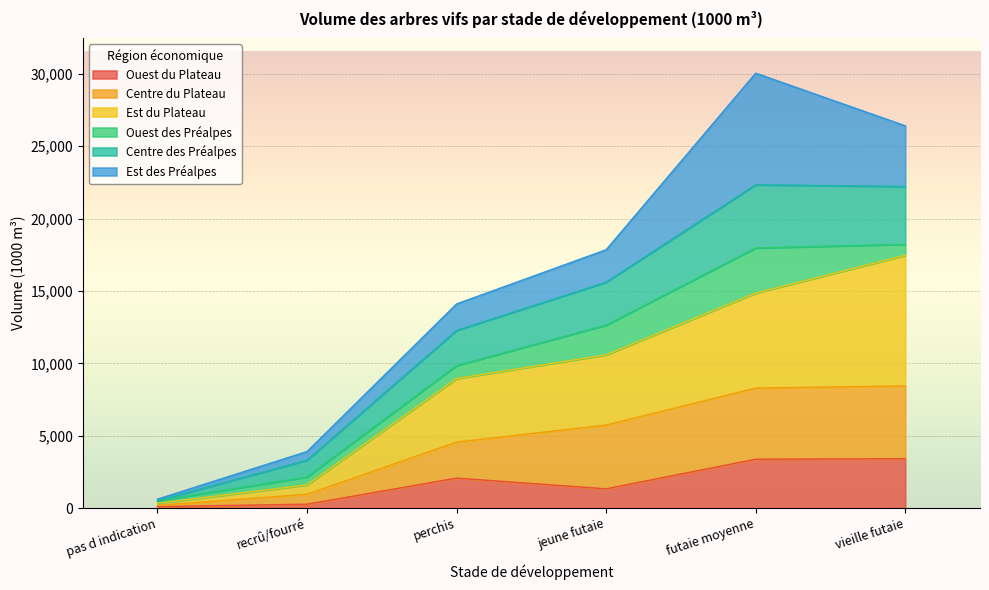

What is the maximum value for Ouest du Plateau?

3413